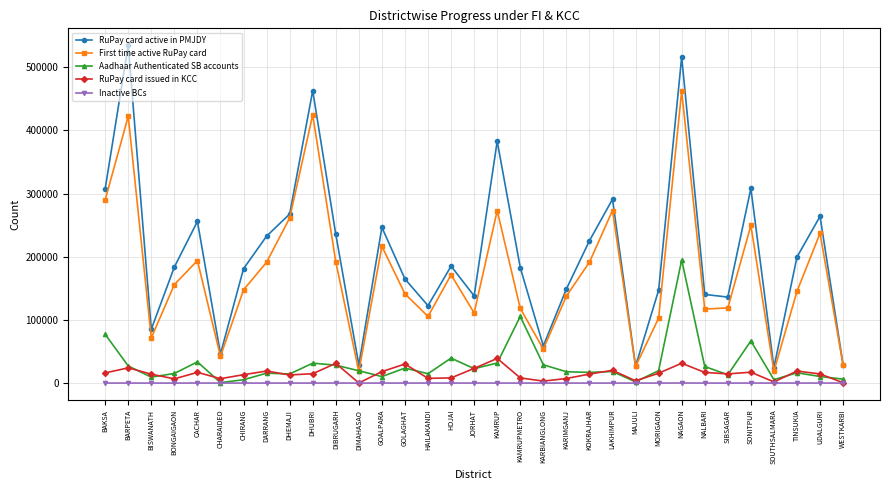

The First time active RuPay card series shows 192245 at GOLAGHAT. True or false?

False